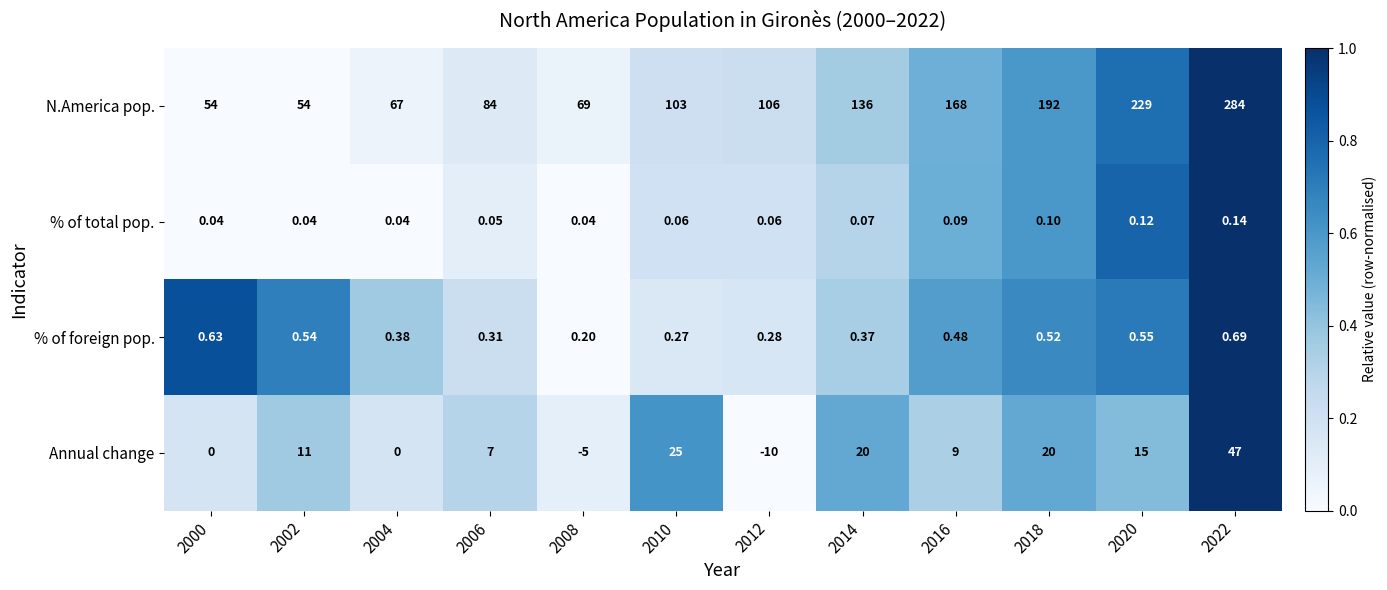

Rank the series by their maximum value, from lowest to highest.

% of total pop., % of foreign pop., Annual change, N.America pop.